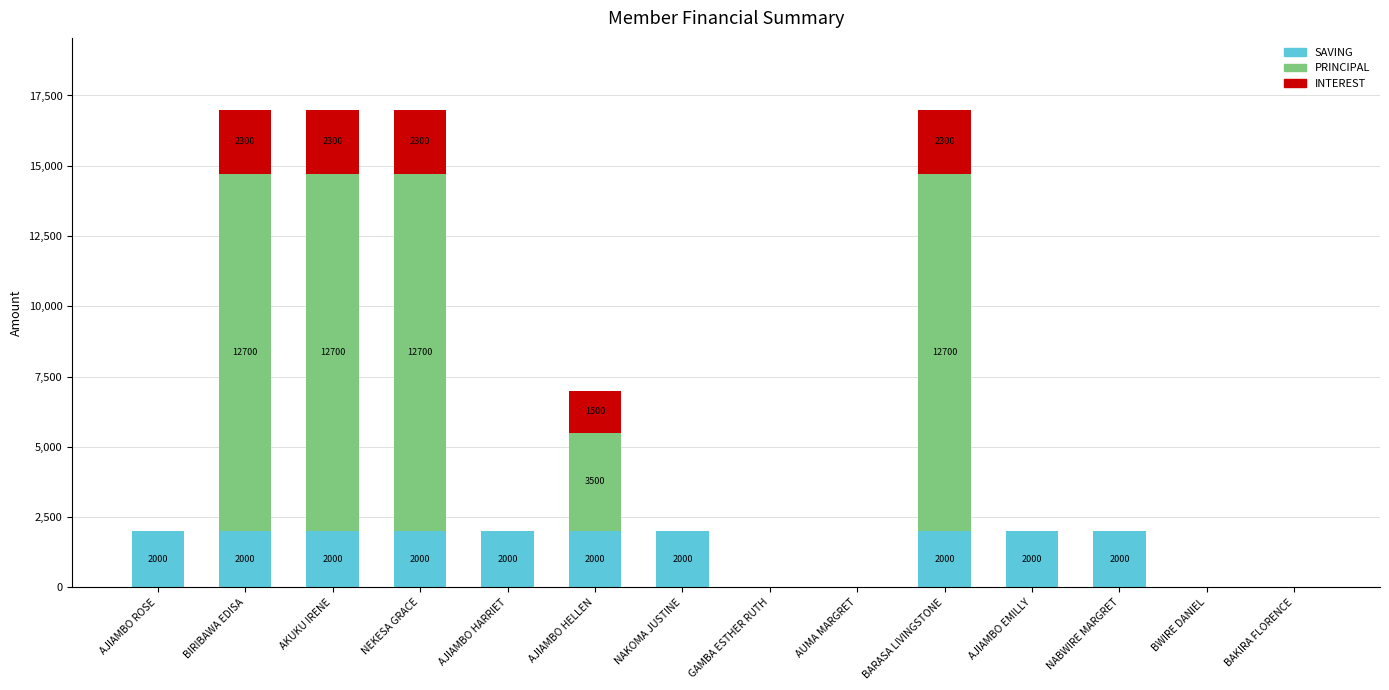

Are the bars grouped side by side (vs. stacked)?

No